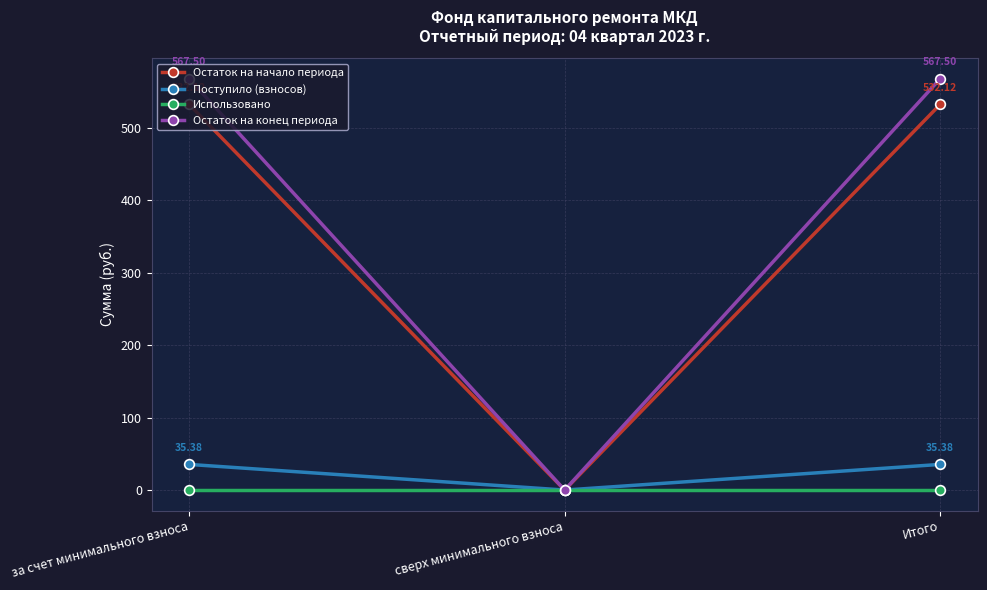

What is the value of the Остаток на начало периода point at the 1st from the left?

532.1